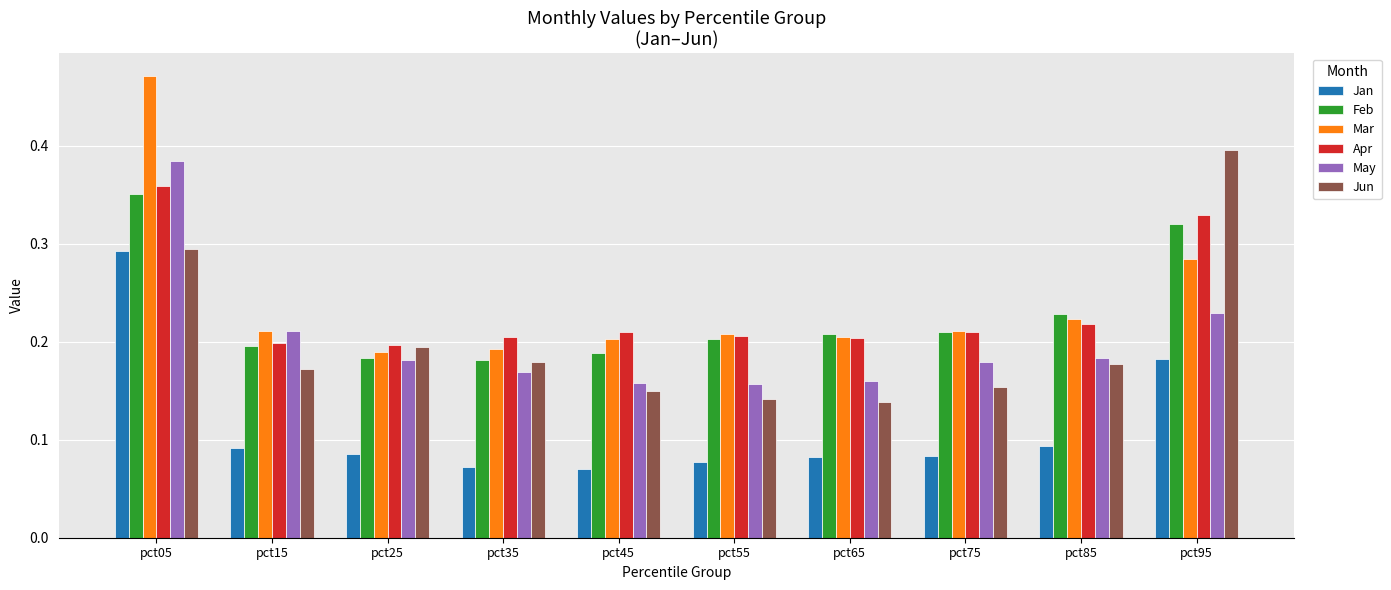

How many Jan values are between 0 and 1?

10